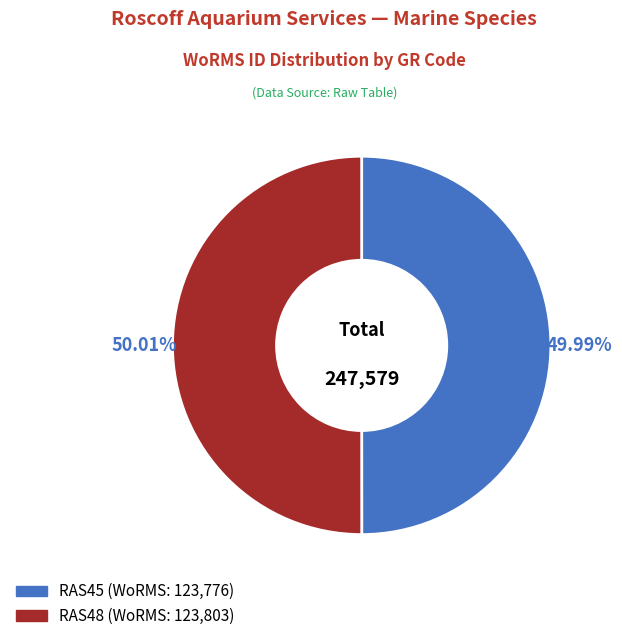

Combined, do RAS45 and RAS48 account for over 50%?

Yes